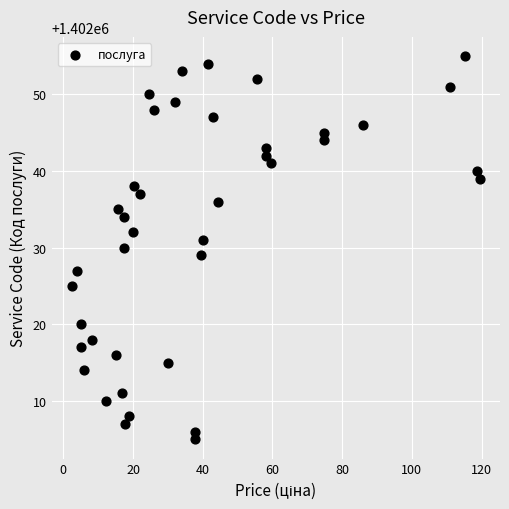

What is the range of Y values (max minus min)?

50